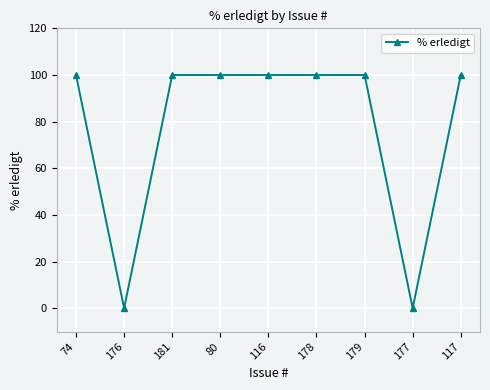

What is the difference between the values at 116 and 177?

100